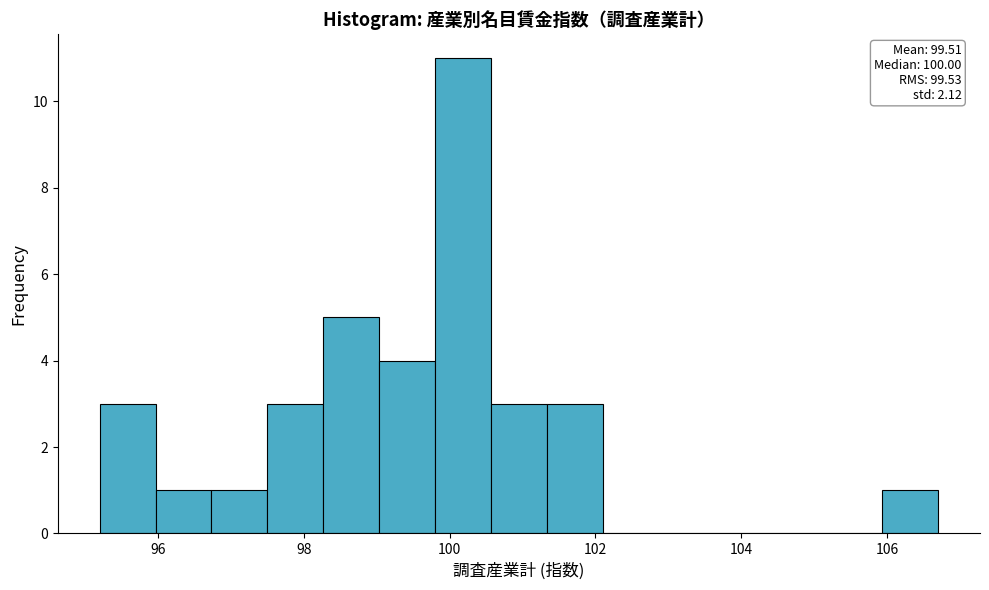

Around what value on the x-axis is the tallest bar? Give the approximate position of its centre, as read against the axis.

100.2